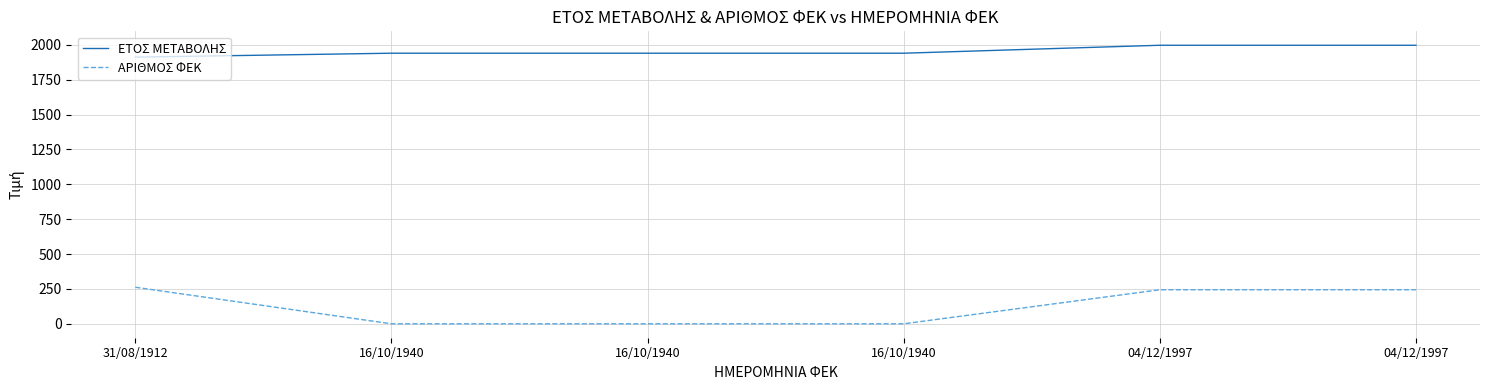

What value does the ΑΡΙΘΜΟΣ ΦΕΚ series have at 04/12/1997, to the nearest 50?

250